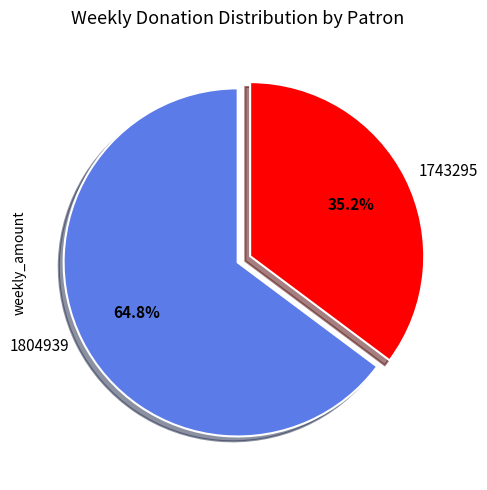

Is it true that 1743295 is 35% of the pie?

True